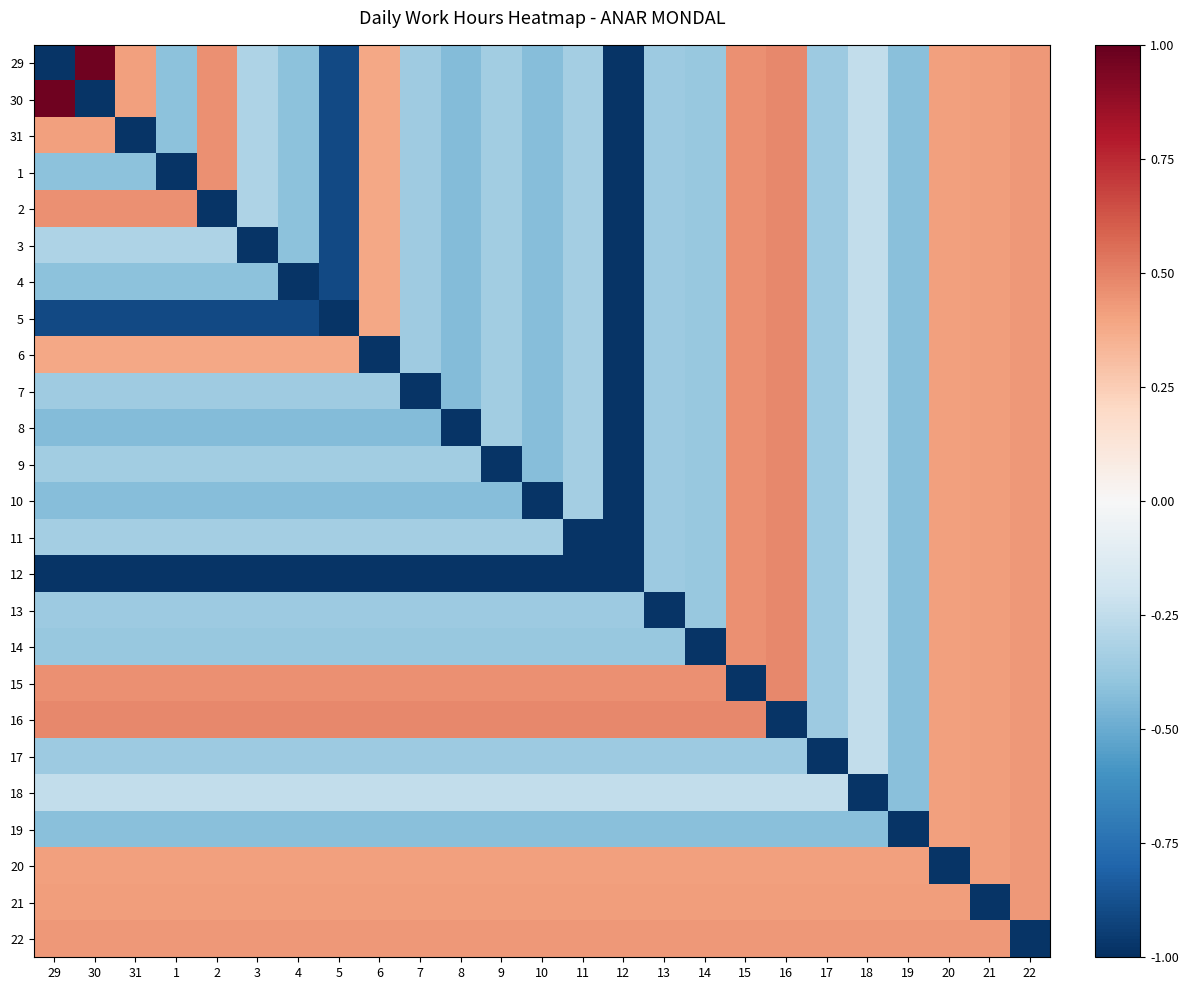

At which category is the sum across all series the highest?

22